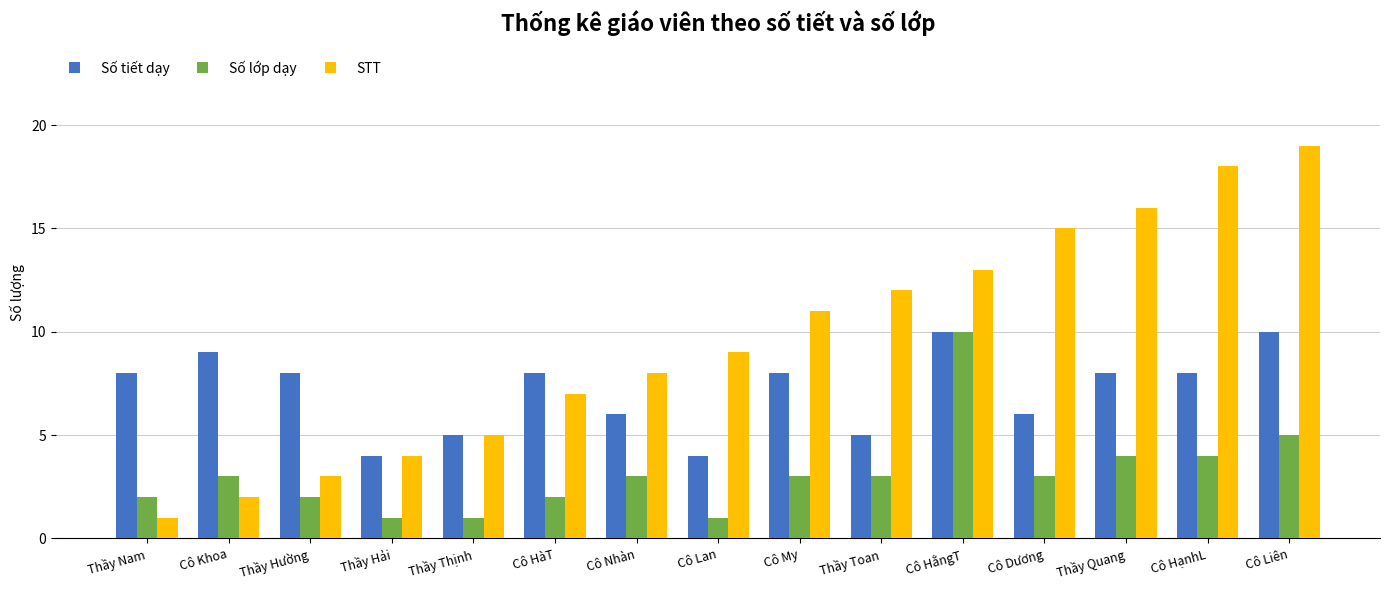

How many data points in STT are less than 9?

7